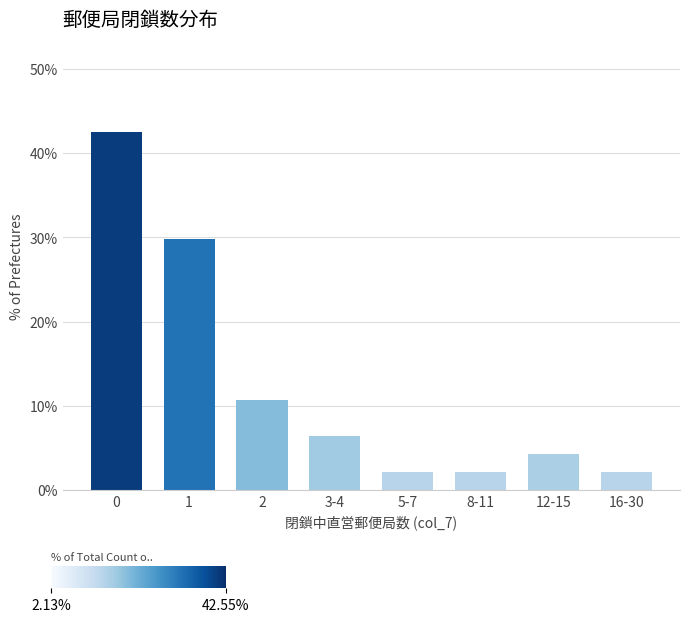

Reading right to left, extract all data points from this chart.

2.1	4.3	2.1	2.1	6.4	10.6	29.8	42.6